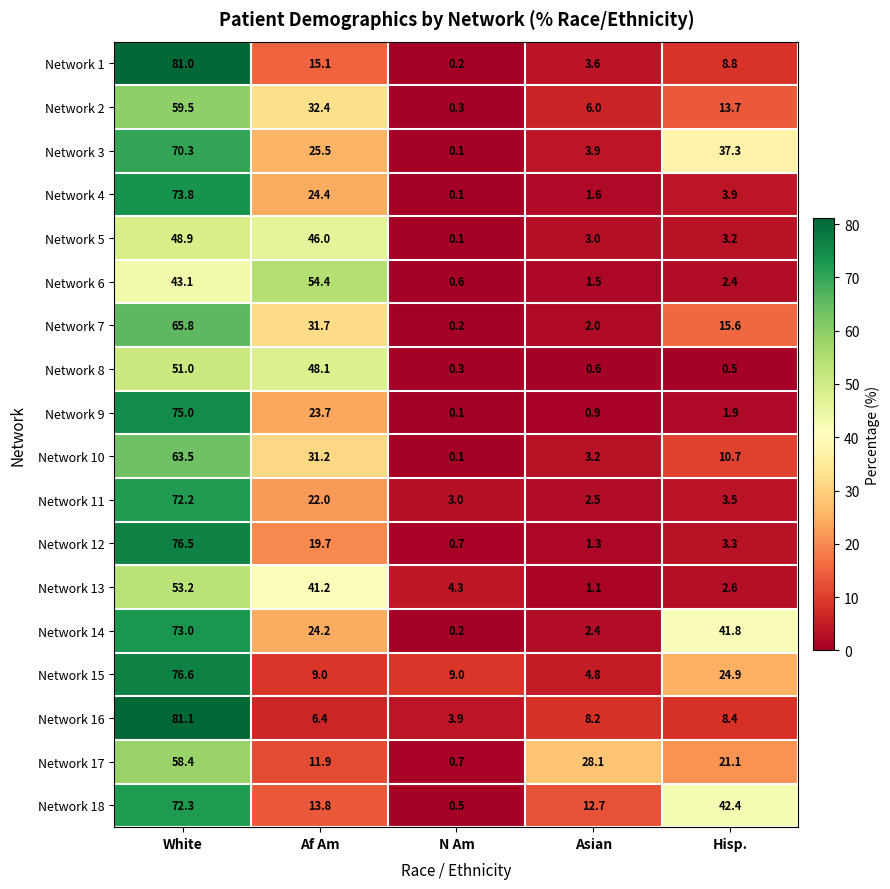

At which label is Network 13 closest to 27?

Af Am